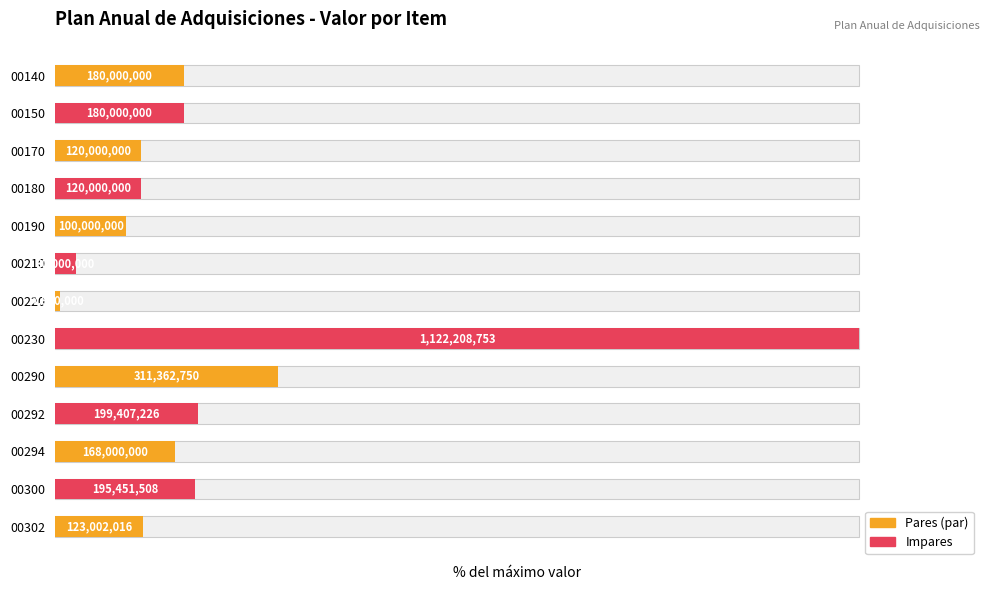

Rank the categories by value from lowest to highest.

00220, 00210, 00190, 00170, 00180, 00302, 00294, 00140, 00150, 00300, 00292, 00290, 00230